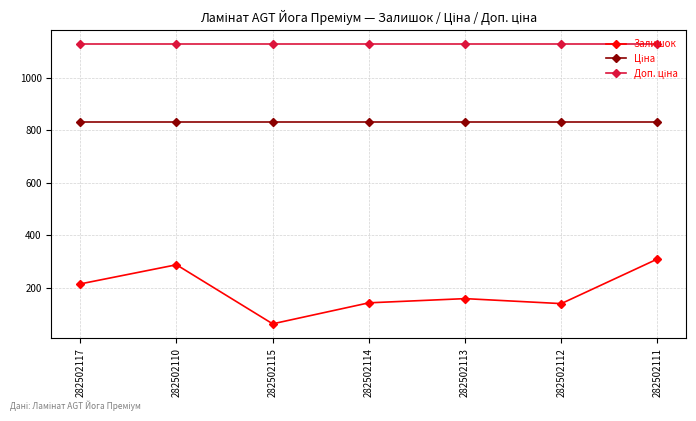

True or false: Залишок has a value of 352.3 at 282502117.

False